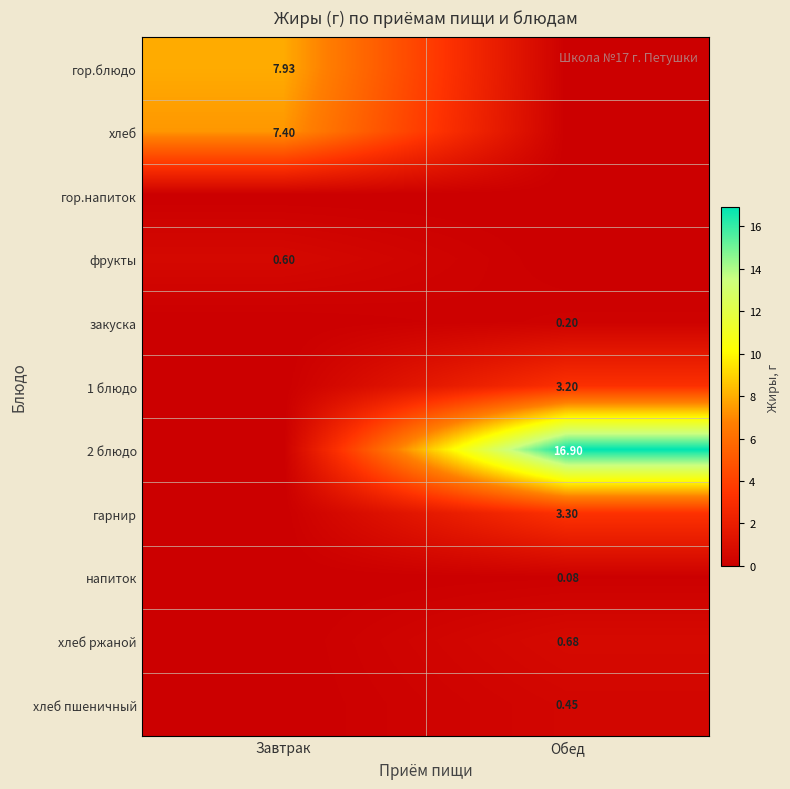

Read the закуска value at Обед.

0.2